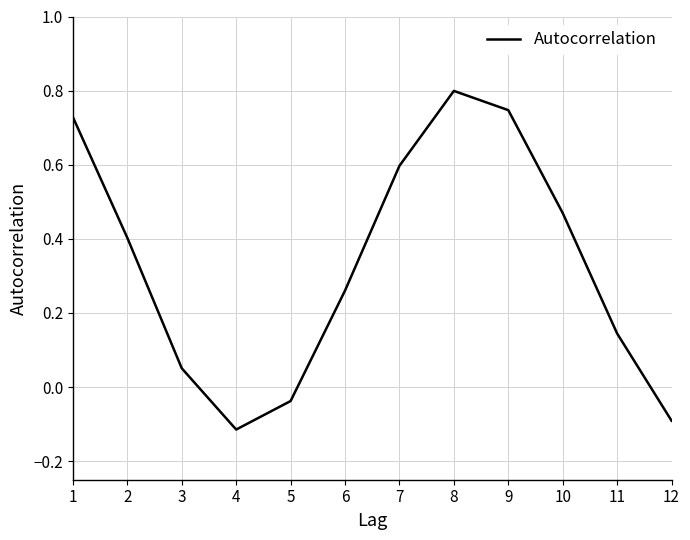

Which label corresponds to the largest value in the chart?

8